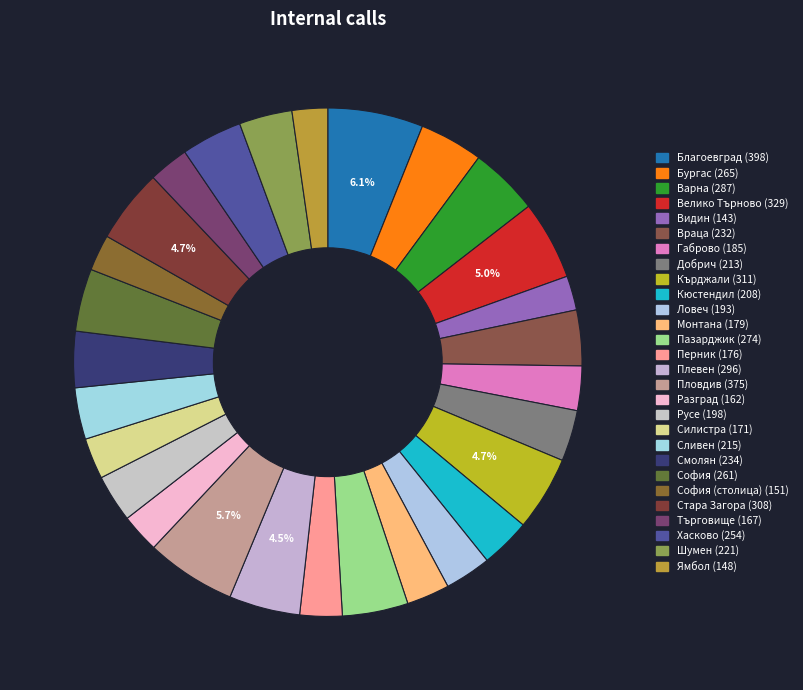

How many segments does this pie chart have?

28